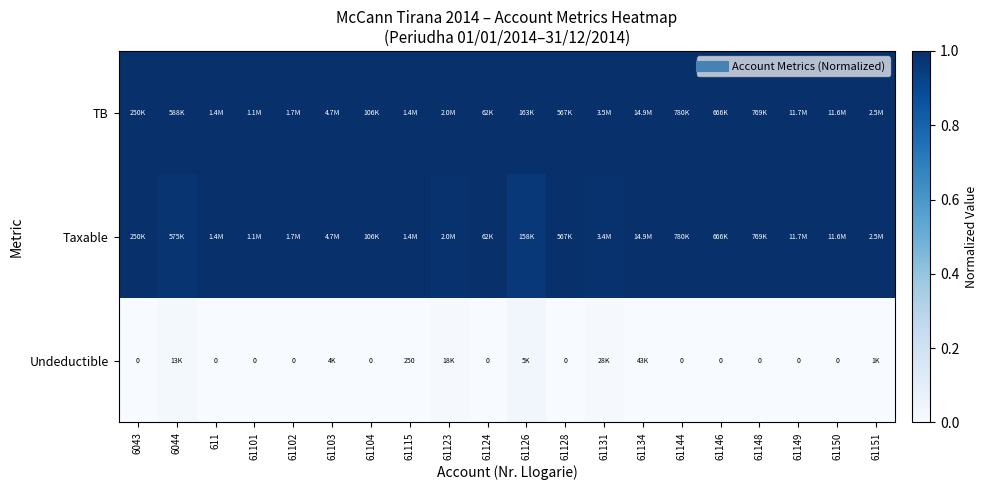

The Undeductible series shows 0.0 at 61146. True or false?

True